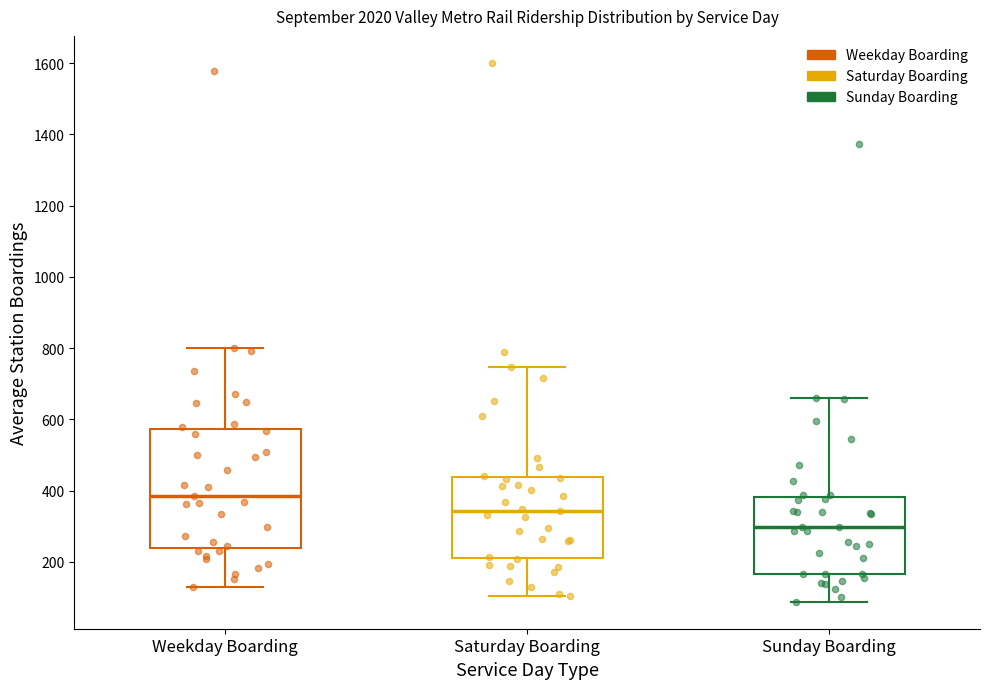

Which box is the tallest, from its lower edge to its upper edge?

Weekday Boarding